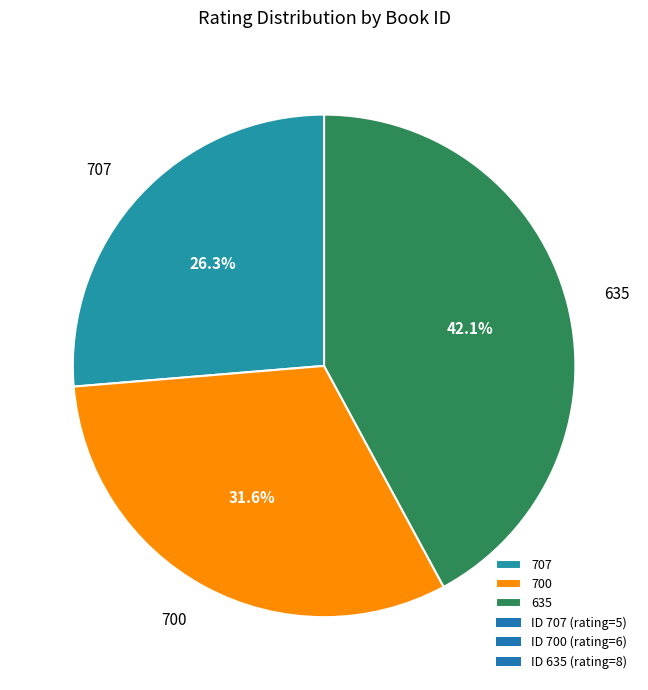

What is the smallest slice in the pie chart?

707